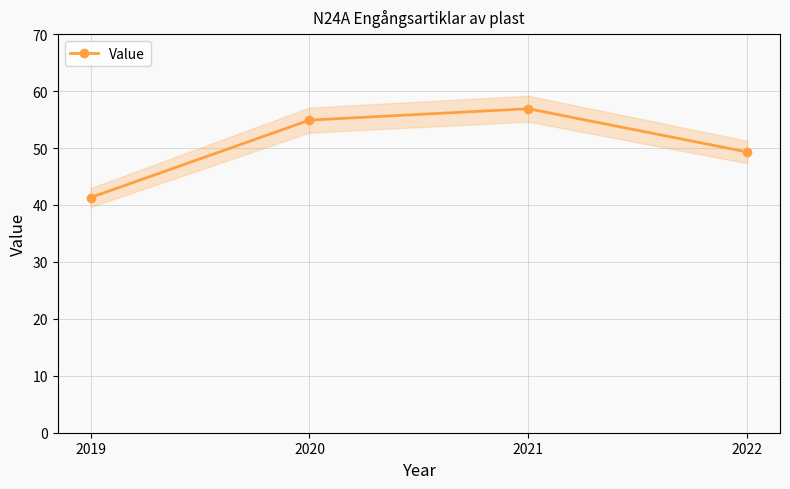

What is the maximum value shown in the chart?

56.9